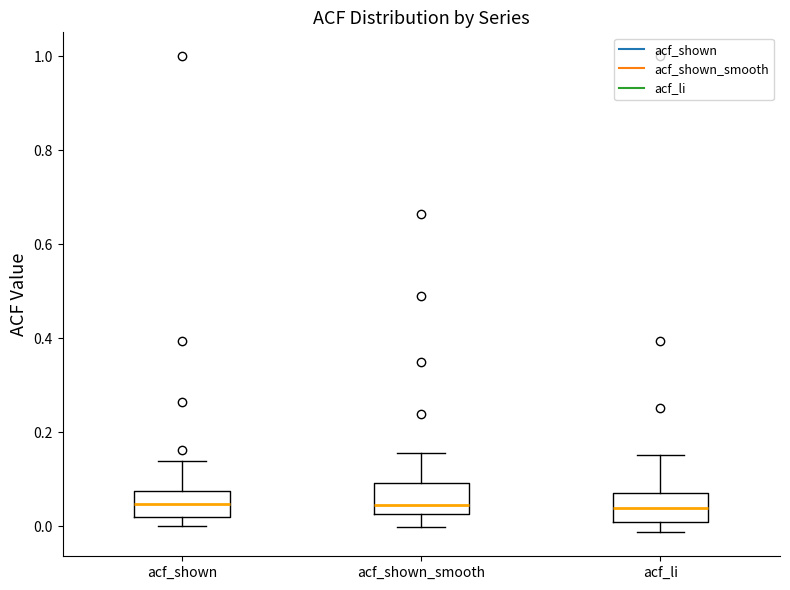

Reading left to right, read every box against the y-axis: the position of its median line, the range the box covers, and the ends of its whiskers. The values are not printed on the chart, so give them approximately, as read against the axis.

acf_shown: median 0.04, box 0.02 to 0.08, whiskers 0.00 to 0.14
acf_shown_smooth: median 0.04, box 0.02 to 0.10, whiskers 0.00 to 0.16
acf_li: median 0.04, box 0.00 to 0.08, whiskers -0.02 to 0.16